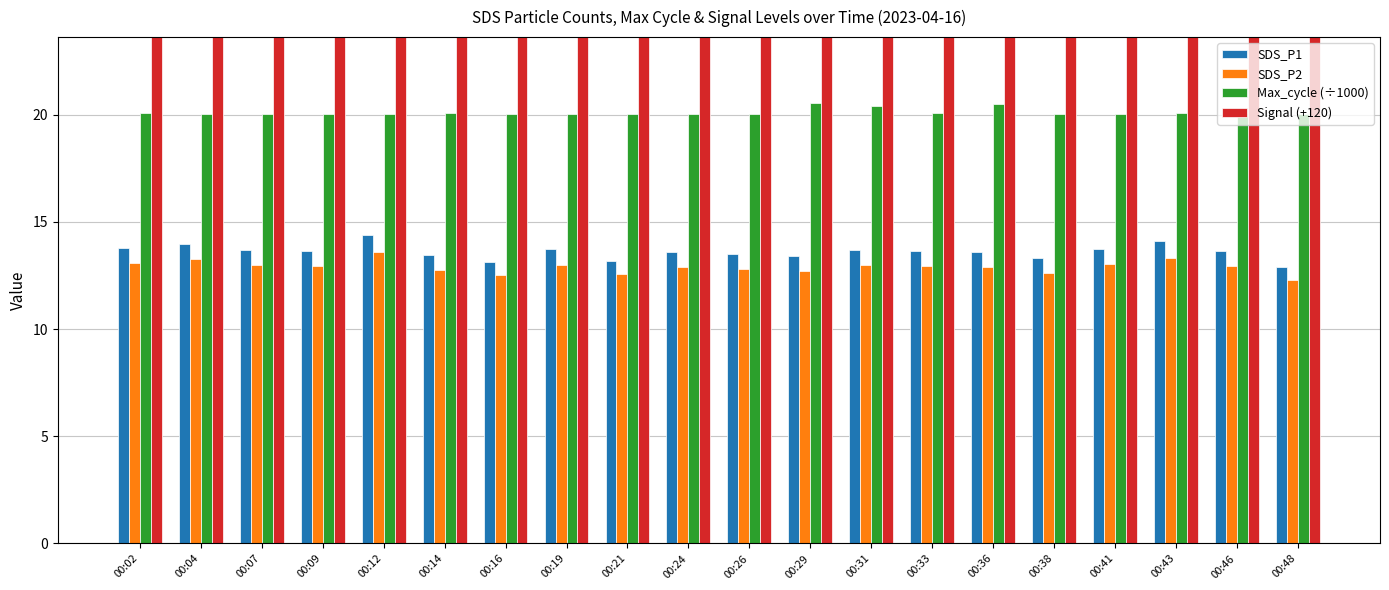

Reading left to right, list all the values displayed in this chart.

SDS_P1: 00:02=13.8	00:04=14.0	00:07=13.7	00:09=13.7	00:12=14.4	00:14=13.4	00:16=13.1	00:19=13.8	00:21=13.2	00:24=13.6	00:26=13.5	00:29=13.4	00:31=13.7	00:33=13.7	00:36=13.6	00:38=13.3	00:41=13.7	00:43=14.1	00:46=13.7	00:48=12.9
SDS_P2: 00:02=13.1	00:04=13.3	00:07=13.0	00:09=12.9	00:12=13.6	00:14=12.7	00:16=12.5	00:19=13.0	00:21=12.6	00:24=12.9	00:26=12.8	00:29=12.7	00:31=13.0	00:33=12.9	00:36=12.9	00:38=12.6	00:41=13.0	00:43=13.3	00:46=12.9	00:48=12.3
Max_cycle (÷1000): 00:02=20.1	00:04=20.0	00:07=20.0	00:09=20.0	00:12=20.0	00:14=20.1	00:16=20.0	00:19=20.0	00:21=20.0	00:24=20.0	00:26=20.0	00:29=20.5	00:31=20.4	00:33=20.1	00:36=20.5	00:38=20.0	00:41=20.0	00:43=20.1	00:46=20.1	00:48=20.0
Signal (+120): 00:02=60.0	00:04=60.0	00:07=60.0	00:09=60.0	00:12=60.0	00:14=60.0	00:16=60.0	00:19=60.0	00:21=61.0	00:24=60.0	00:26=60.0	00:29=60.0	00:31=60.0	00:33=60.0	00:36=60.0	00:38=60.0	00:41=60.0	00:43=60.0	00:46=60.0	00:48=60.0